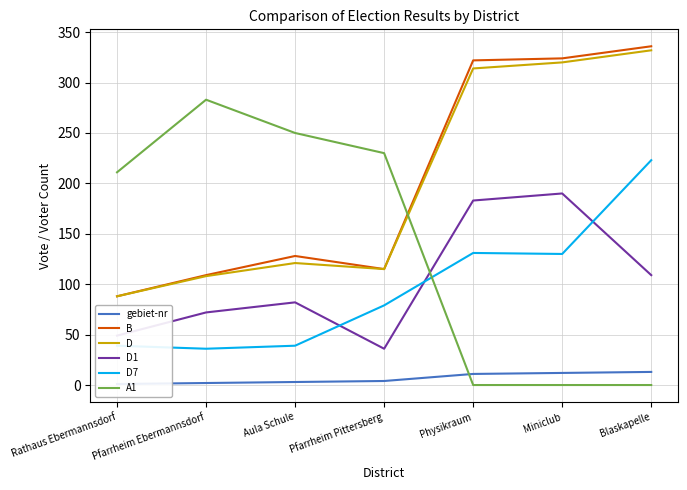

Is the value of D7 at Pfarrheim Ebermannsdorf greater than the value of D at Pfarrheim Pittersberg?

No